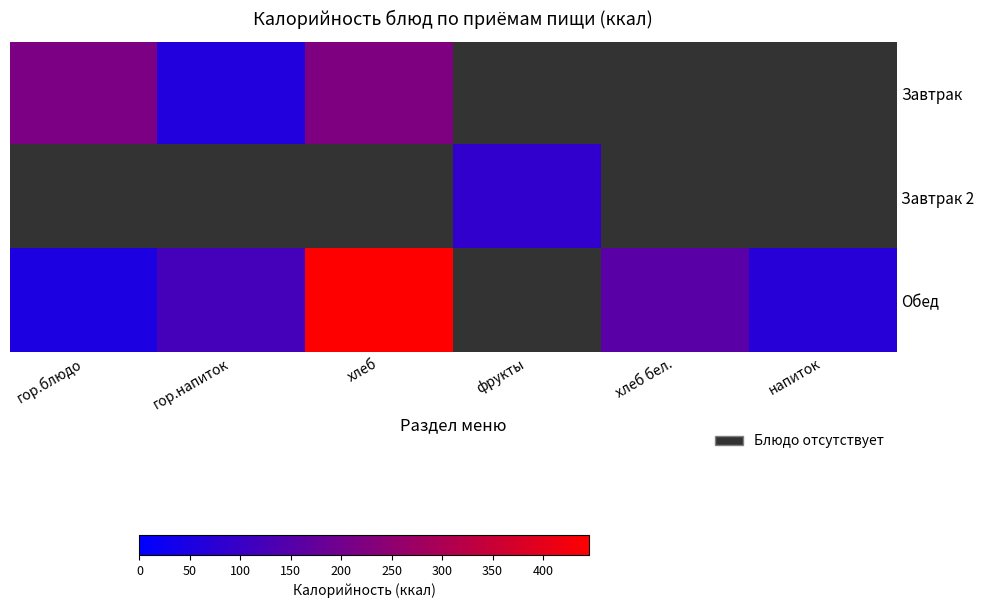

Which has a higher value, напиток or гор.блюдо?

гор.блюдо